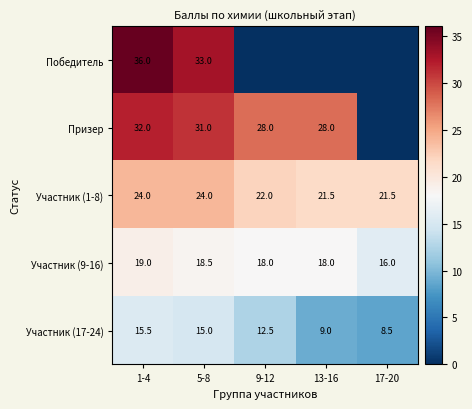

Rank the categories by Участник (17-24) value from highest to lowest.

1-4, 5-8, 9-12, 13-16, 17-20